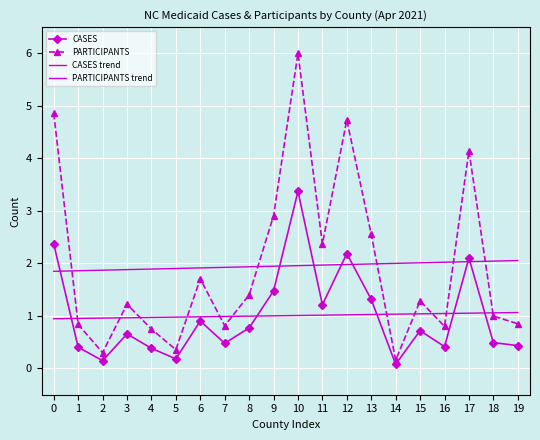

List the labels in order of CASES value, smallest first.

14, 2, 5, 4, 1, 16, 19, 7, 18, 3, 15, 8, 6, 11, 13, 9, 17, 12, 0, 10